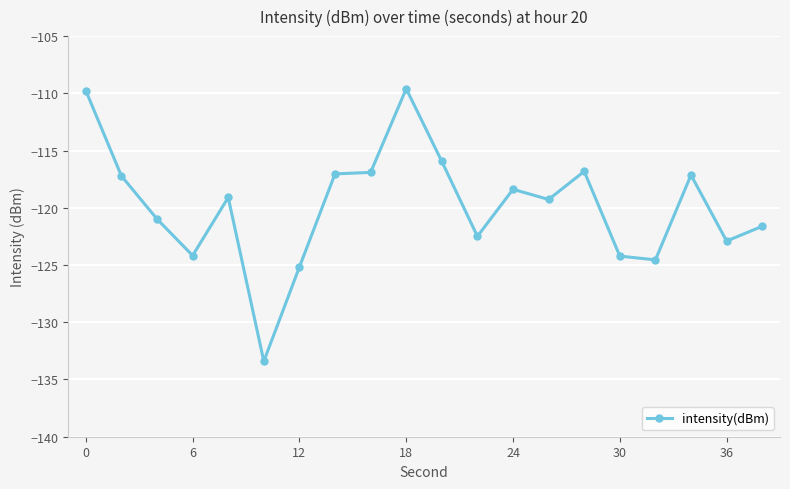

What is the difference between the maximum and minimum values?

23.8